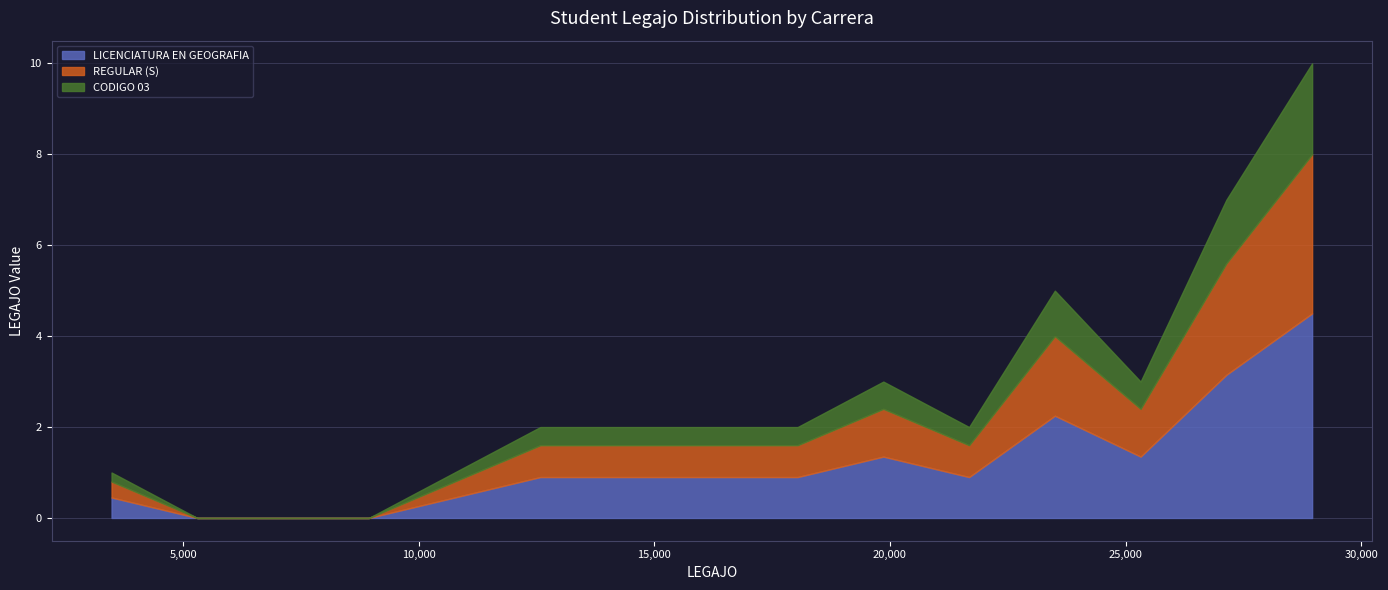

What is the maximum value for LICENCIATURA EN GEOGRAFIA?

4.5